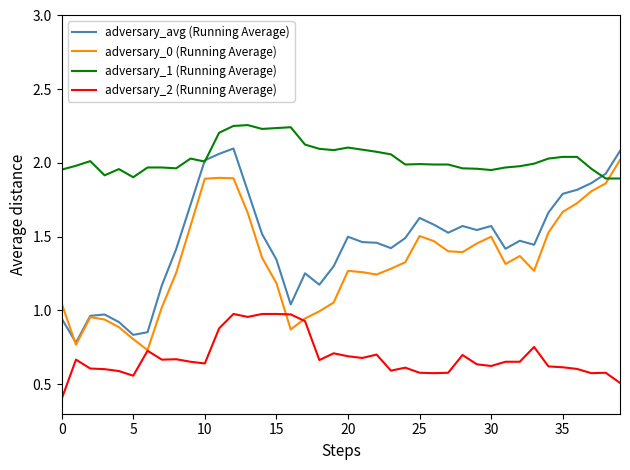

True or false: adversary_2 (Running Average) and adversary_1 (Running Average) intersect in this chart.

False